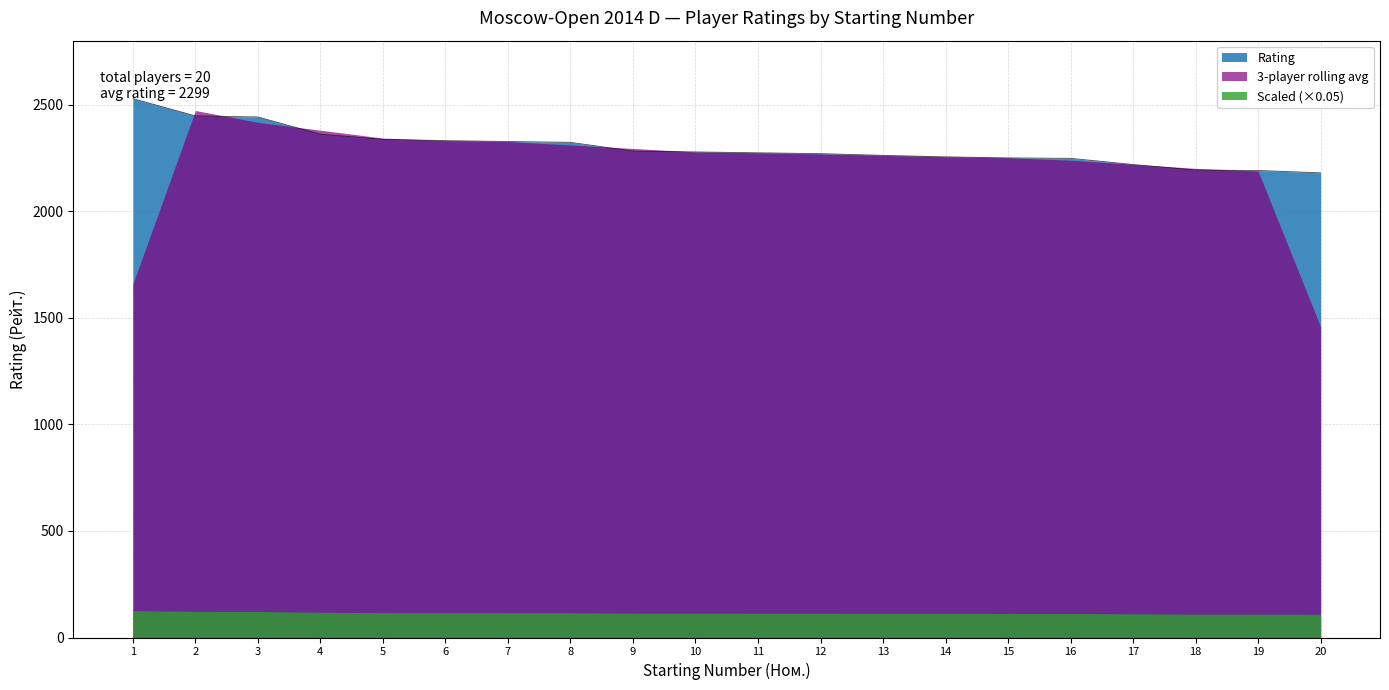

What is the average value?

2300